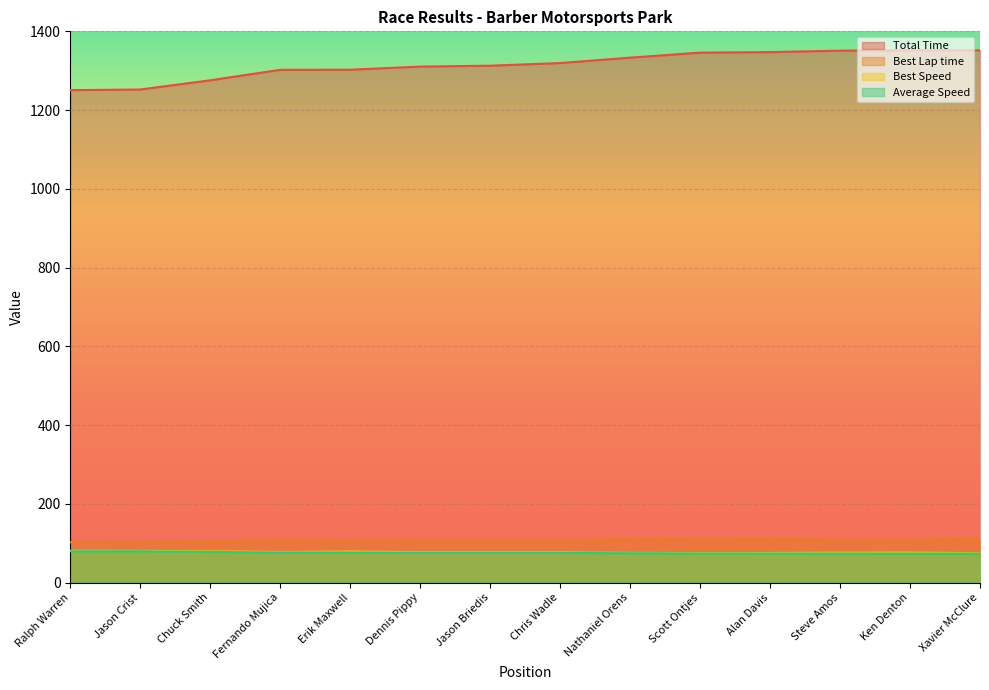

What is the difference between the maximum and second lowest values in the Best Speed series?

6.0